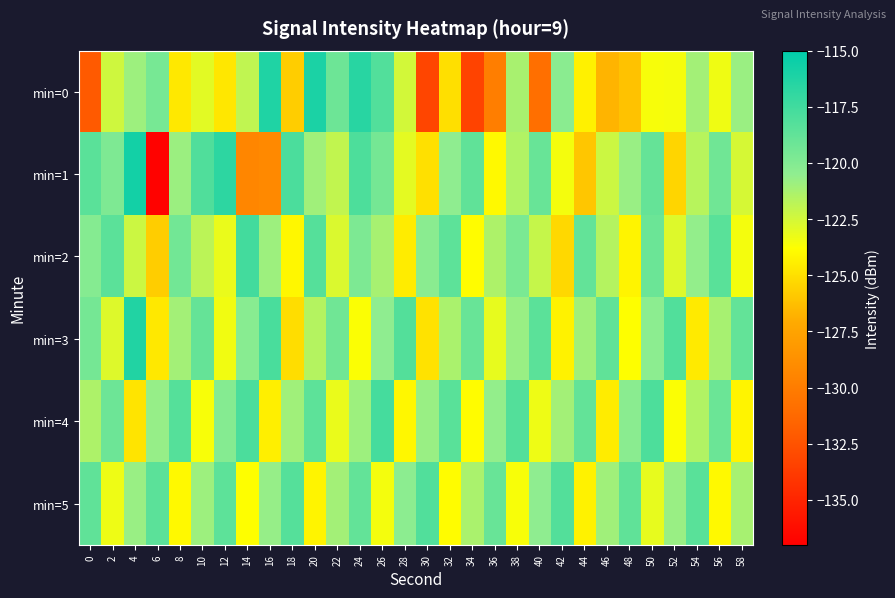

What is the spread (max minus min) of values at 0?

13.7